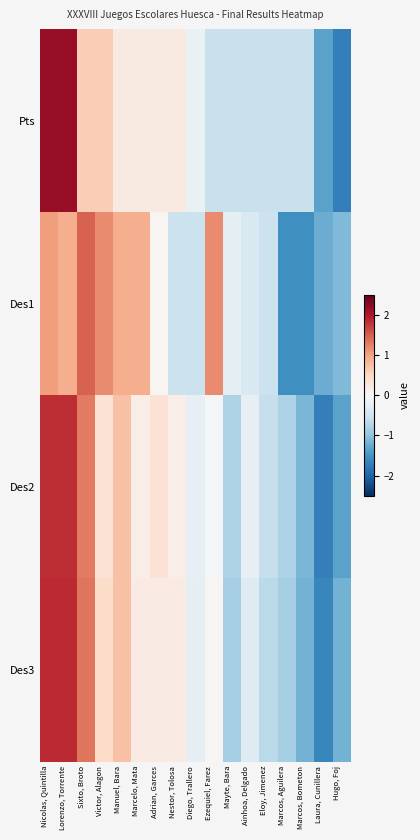

At which category is the sum across all series the highest?

Nicolas, Quintilla